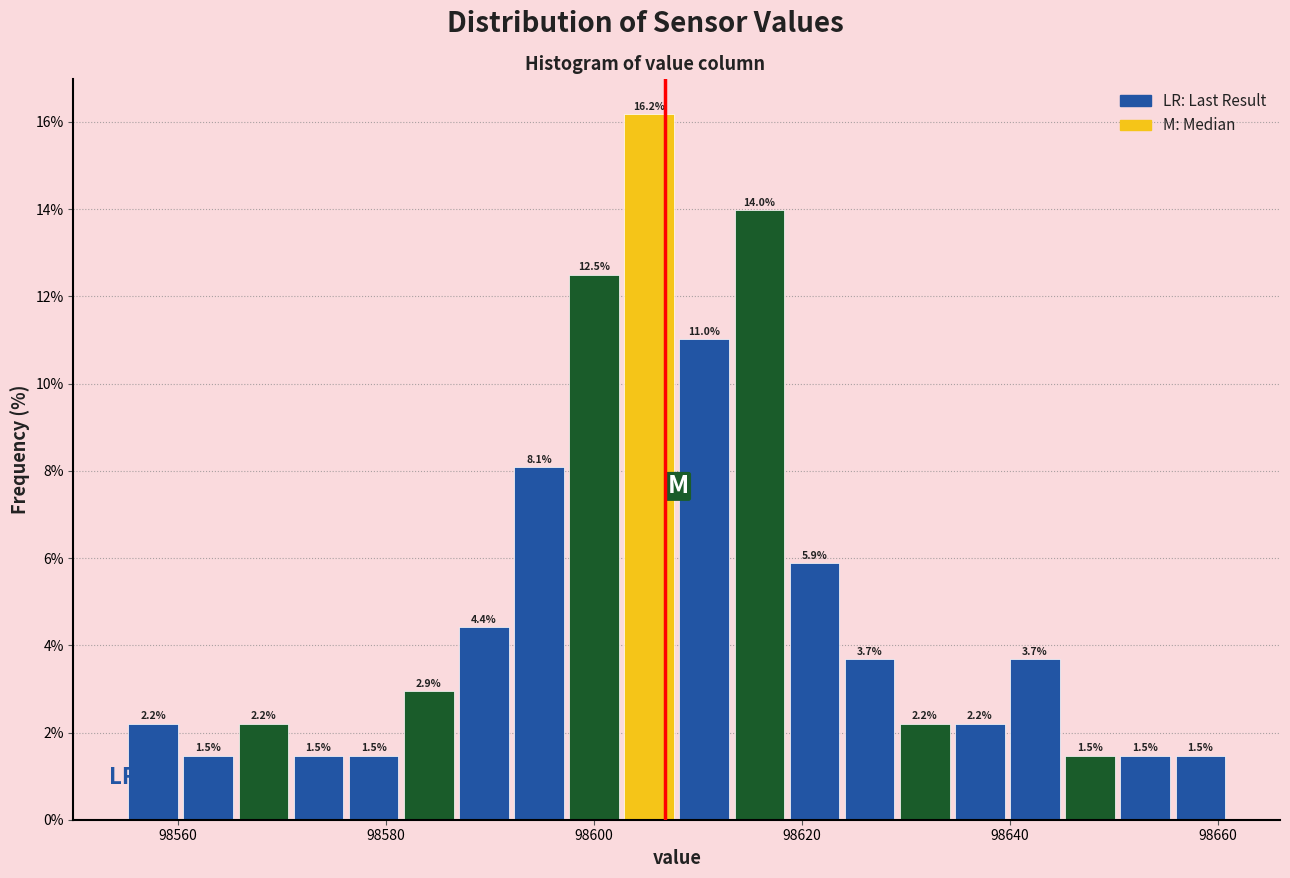

Around what value on the x-axis is the tallest bar? Give the approximate position of its centre, as read against the axis.

98606